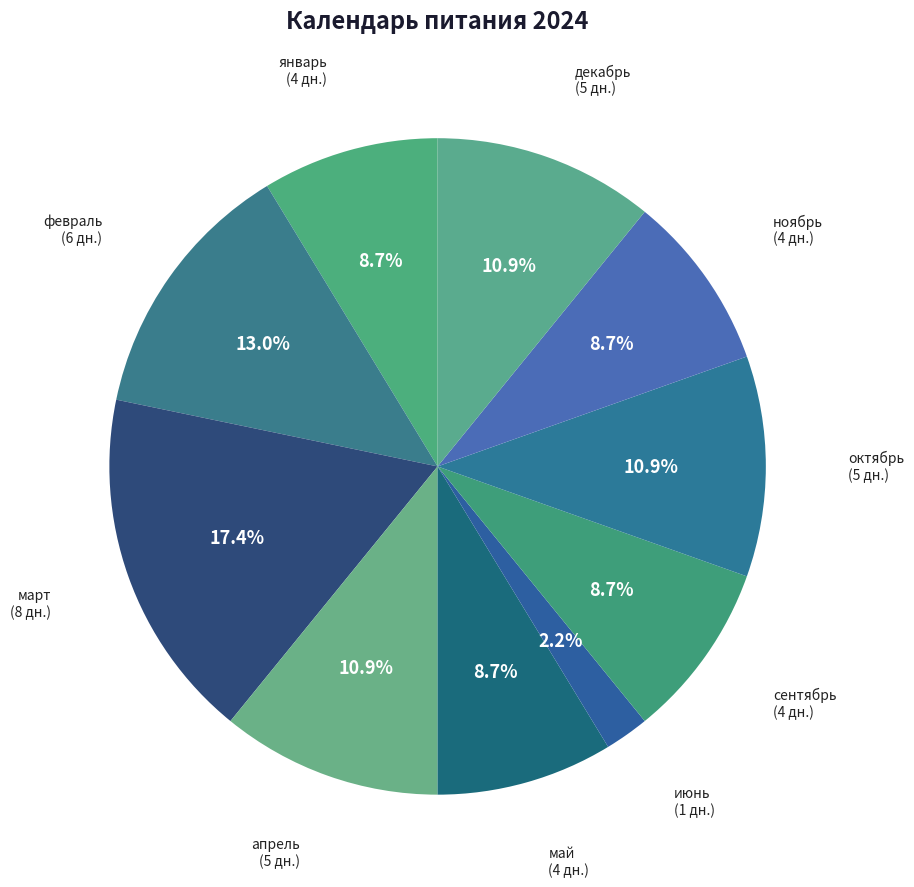

Count the number of slices in the pie.

10